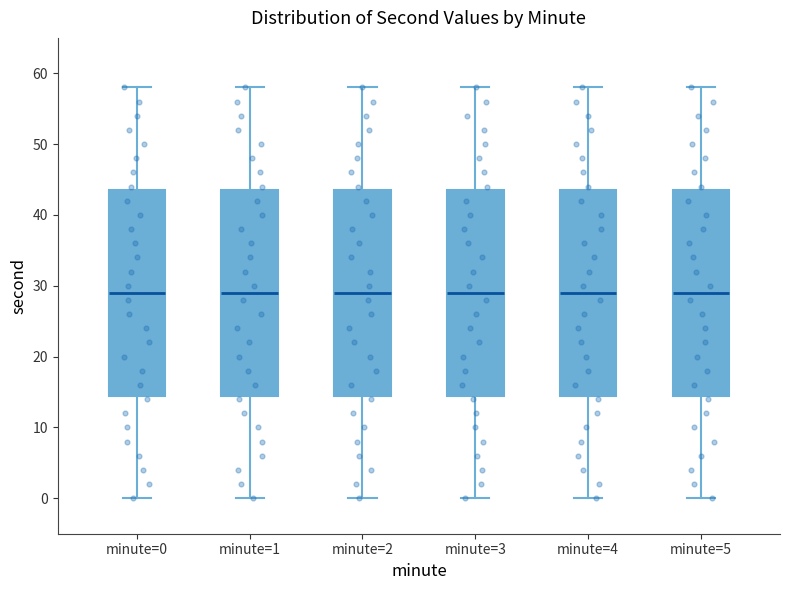

Reading left to right, read every box against the y-axis: the position of its median line, the range the box covers, and the ends of its whiskers. The values are not printed on the chart, so give them approximately, as read against the axis.

minute=0: median 29, box 15 to 44, whiskers 0 to 58
minute=1: median 29, box 15 to 44, whiskers 0 to 58
minute=2: median 29, box 15 to 44, whiskers 0 to 58
minute=3: median 29, box 15 to 44, whiskers 0 to 58
minute=4: median 29, box 15 to 44, whiskers 0 to 58
minute=5: median 29, box 15 to 44, whiskers 0 to 58